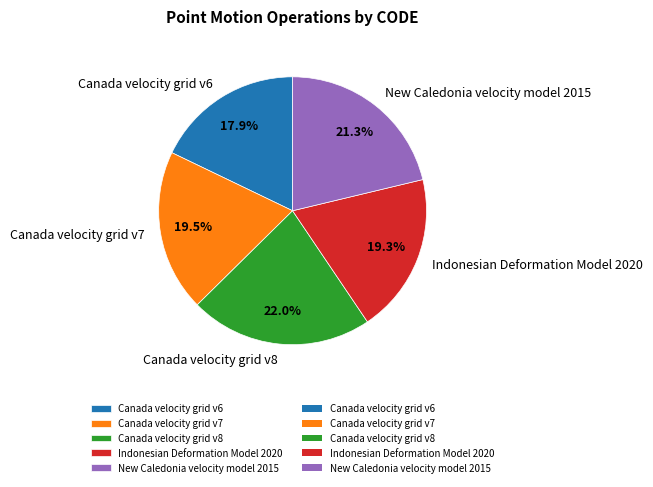

How many segments does this pie chart have?

5